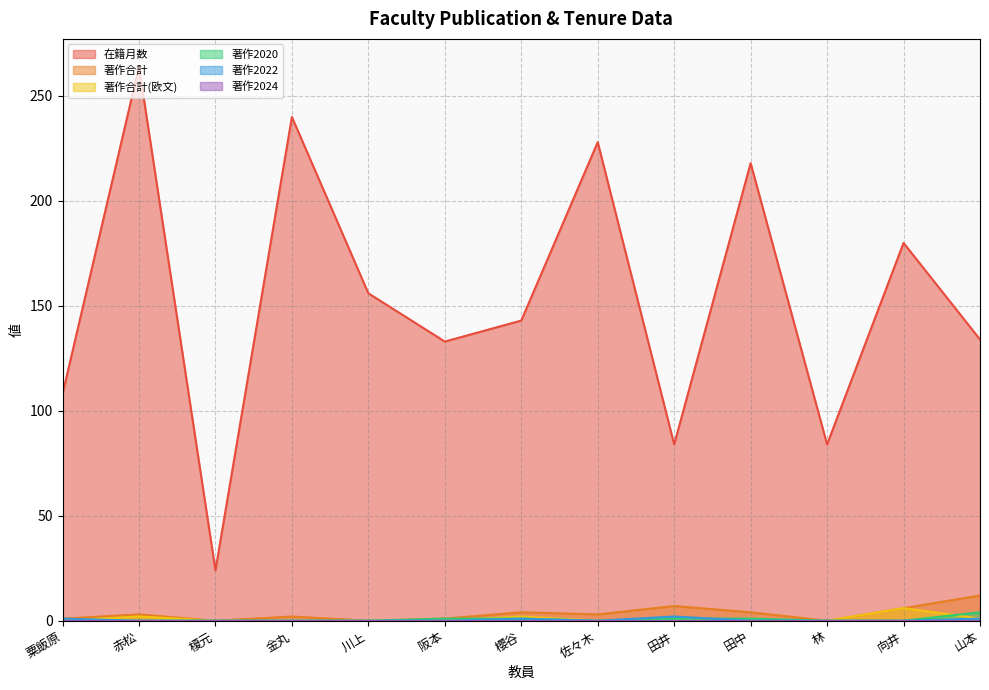

What is the label of the 12th point from the right?

赤松